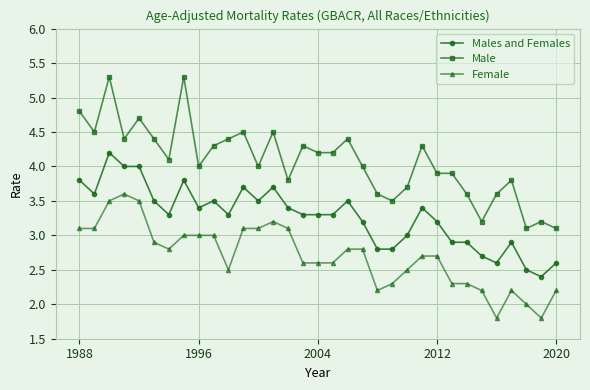

True or false: Female has more than 0 interior local peaks.

True